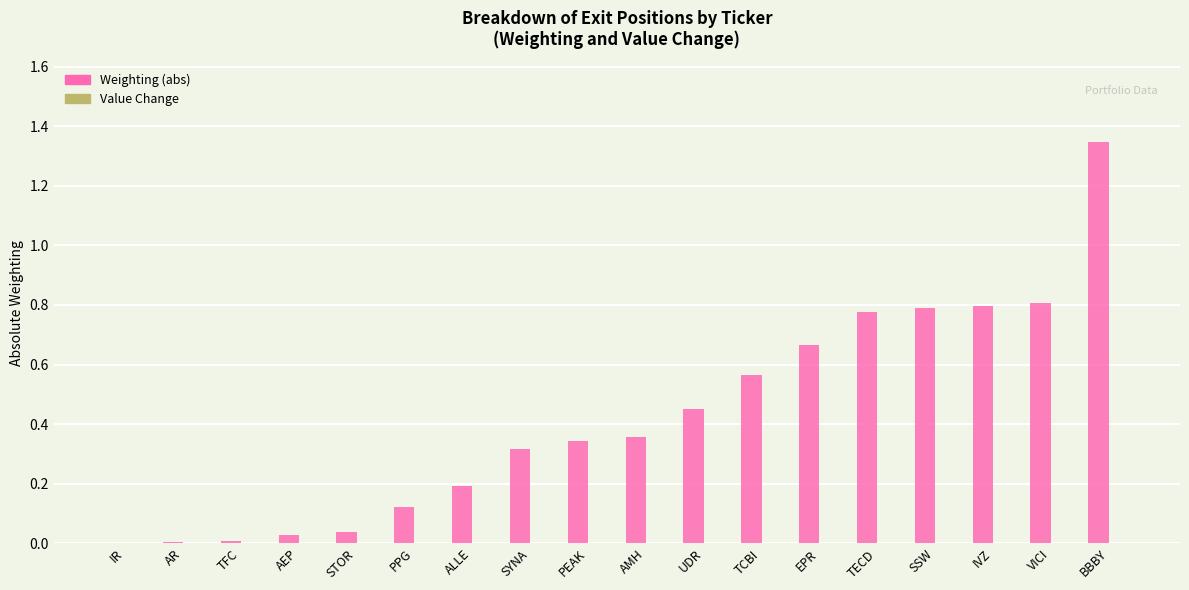

At which category does the chart reach its peak across all series?

BBBY